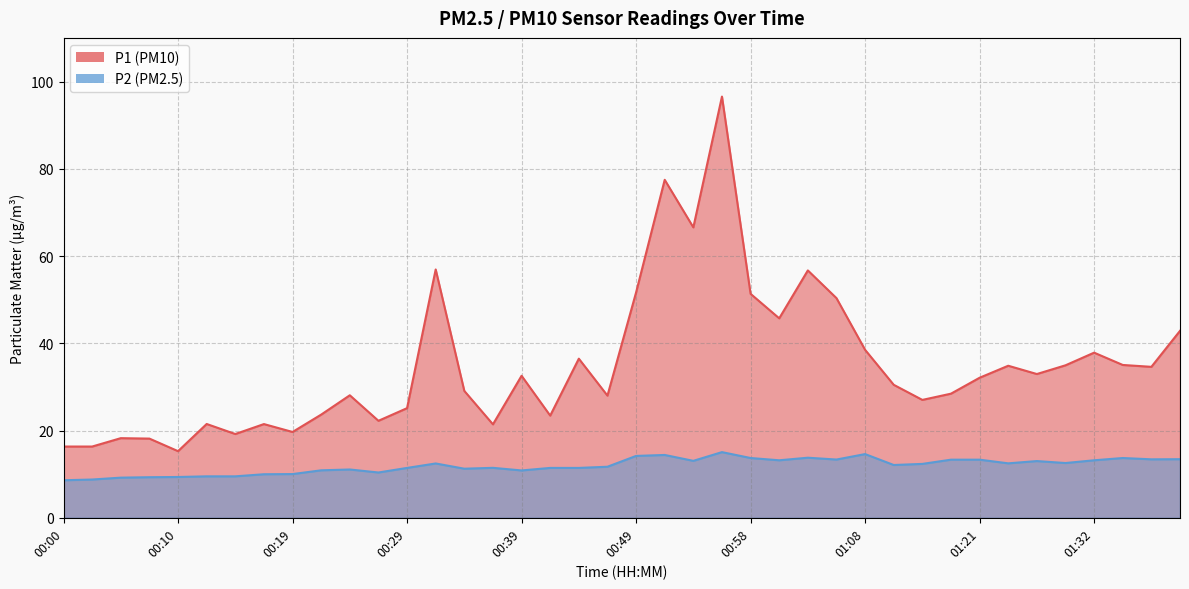

In P2, how many points are higher than both neighbors (excluding endpoints)?

9